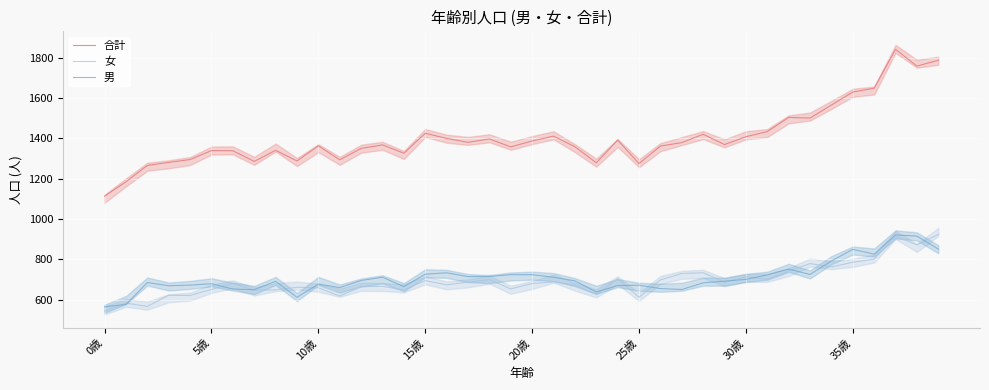

What is the greatest value displayed?

1842.7